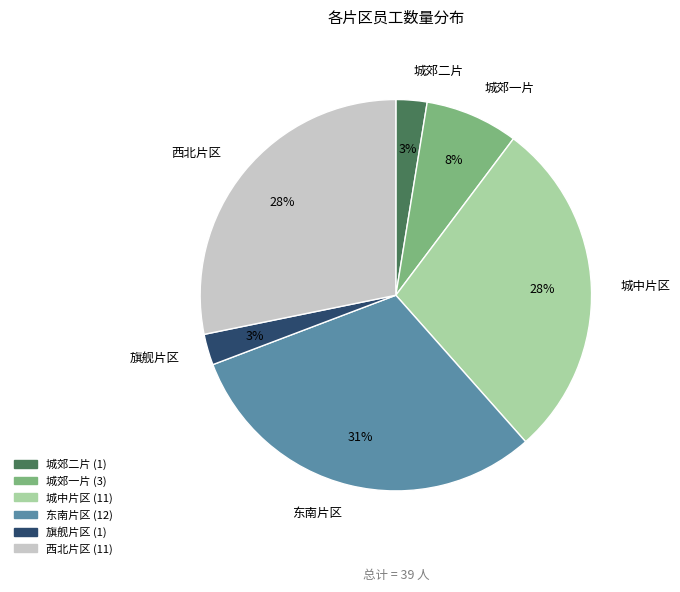

Approximately how many times larger is the value at 城郊一片 compared to 西北片区?

0.3